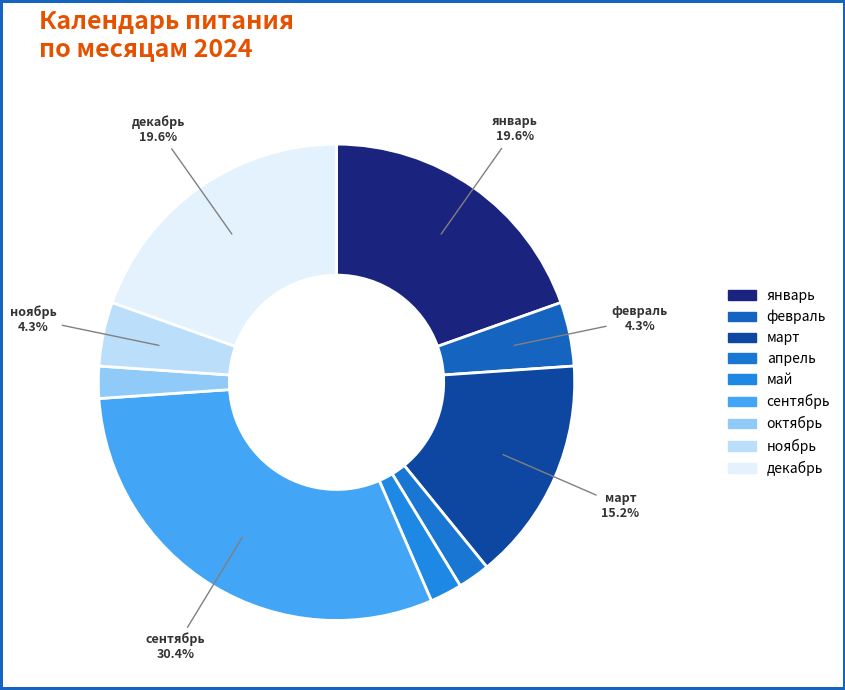

Rank the categories by value from highest to lowest.

сентябрь, январь, декабрь, март, февраль, ноябрь, апрель, май, октябрь